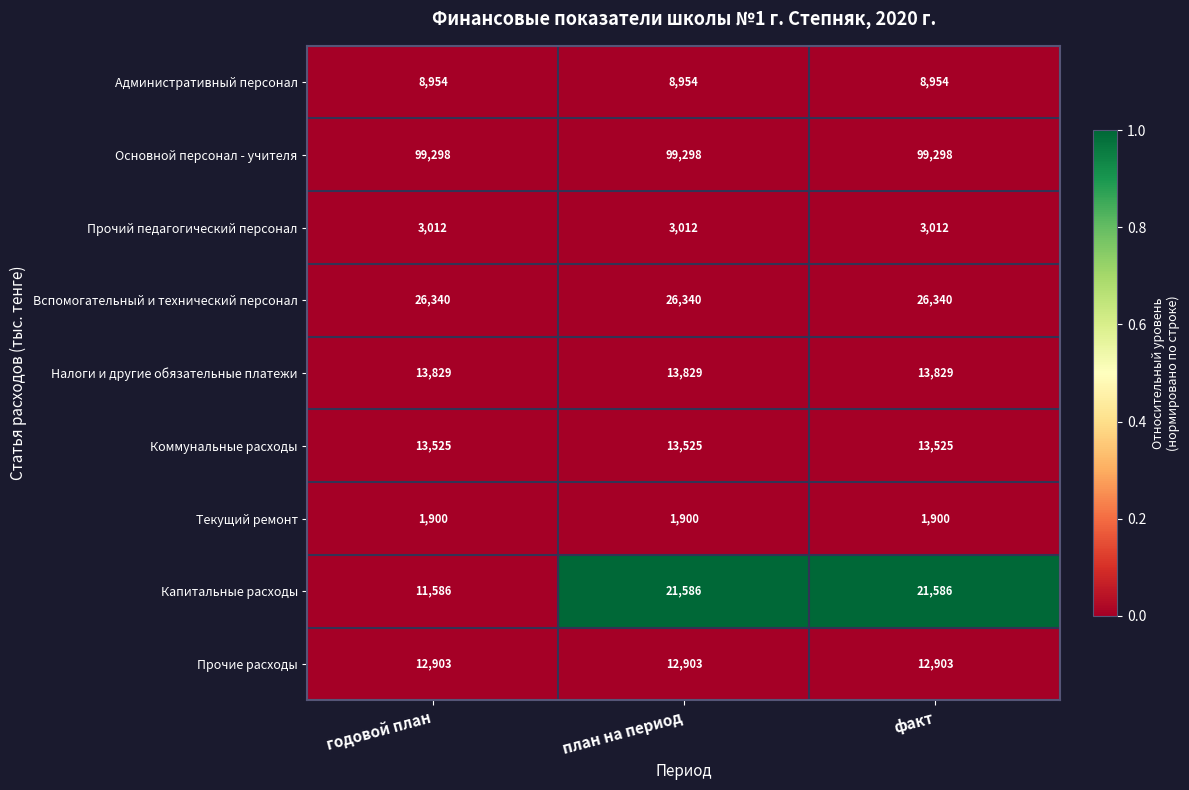

Reading right to left, list all the values displayed in this chart.

Административный персонал: факт=8954	план на период=8954	годовой план=8954
Основной персонал - учителя: факт=99298	план на период=99298	годовой план=99298
Прочий педагогический персонал: факт=3012	план на период=3012	годовой план=3012
Вспомогательный и технический персонал: факт=26340	план на период=26340	годовой план=26340
Налоги и другие обязательные платежи: факт=13829	план на период=13829	годовой план=13829
Коммунальные расходы: факт=13525	план на период=13525	годовой план=13525
Текущий ремонт: факт=1900	план на период=1900	годовой план=1900
Капитальные расходы: факт=21586	план на период=21586	годовой план=11586
Прочие расходы: факт=12903	план на период=12903	годовой план=12903